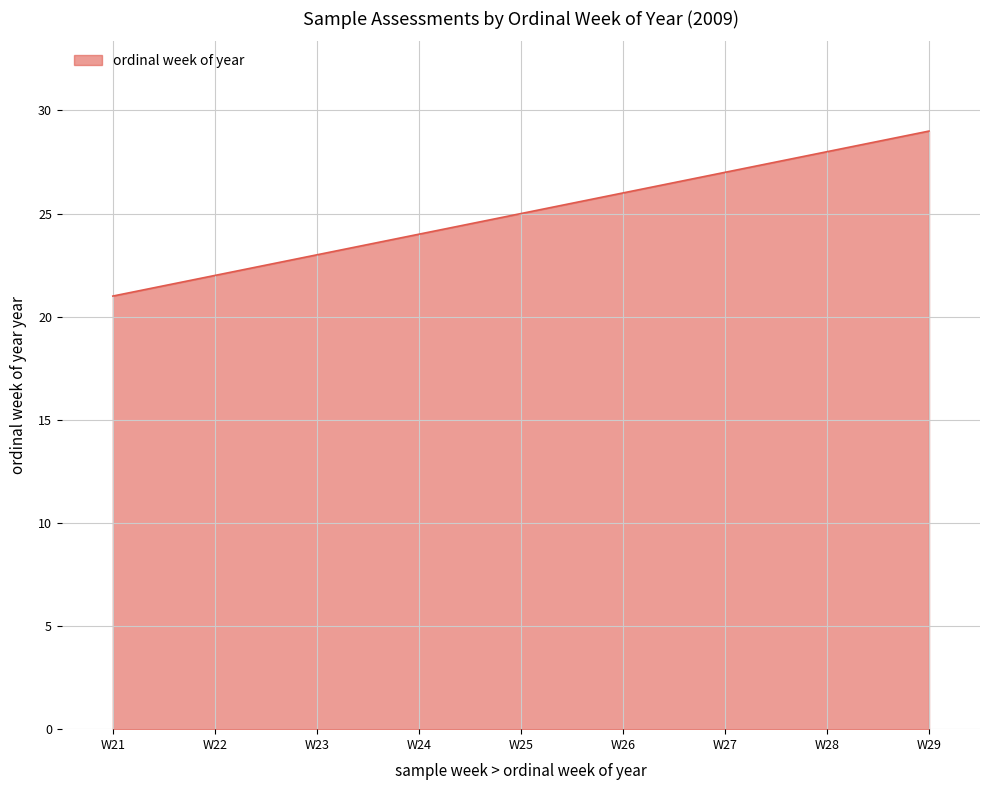

Which has a higher value, W27 or W22?

W27